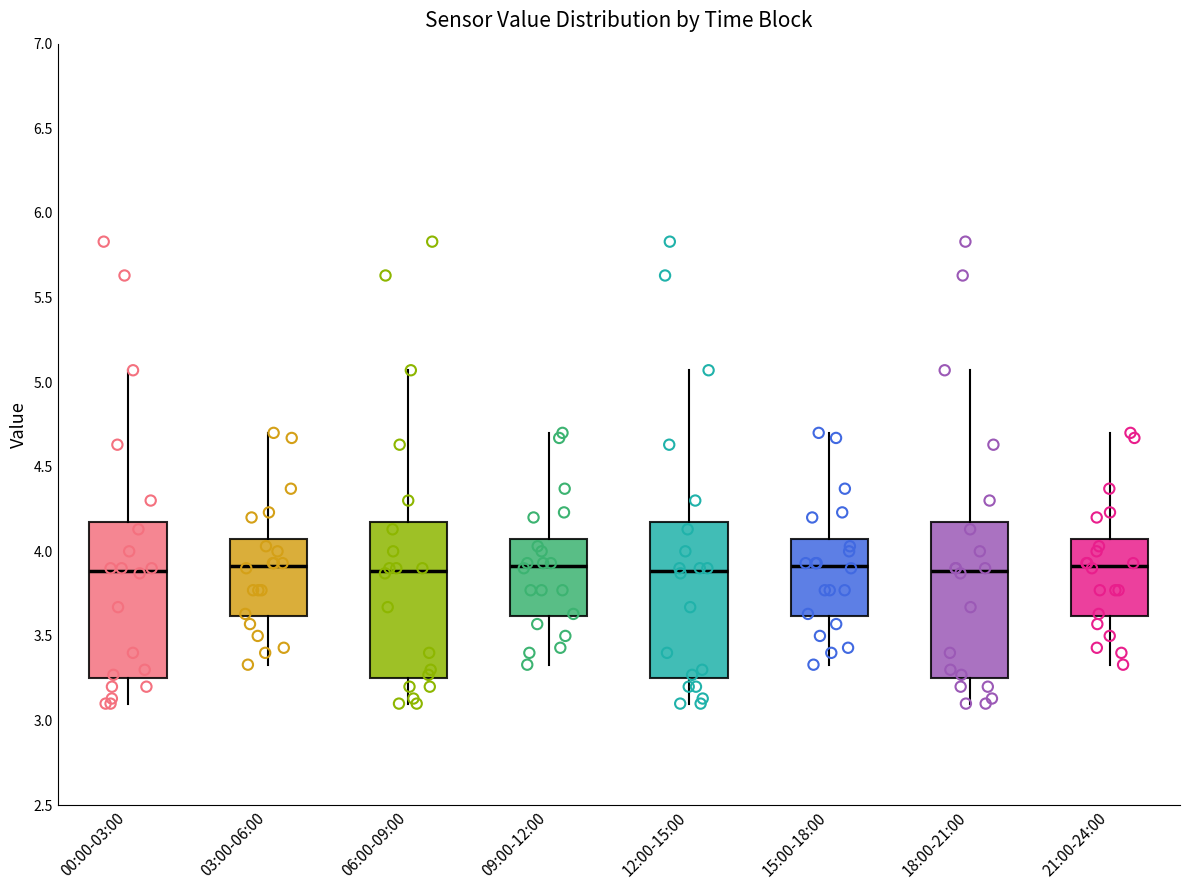

Where does the lower whisker of the box for 09:00-12:00 end on the y-axis? The values are not printed on the chart, so give them approximately, as read against the axis.

3.35